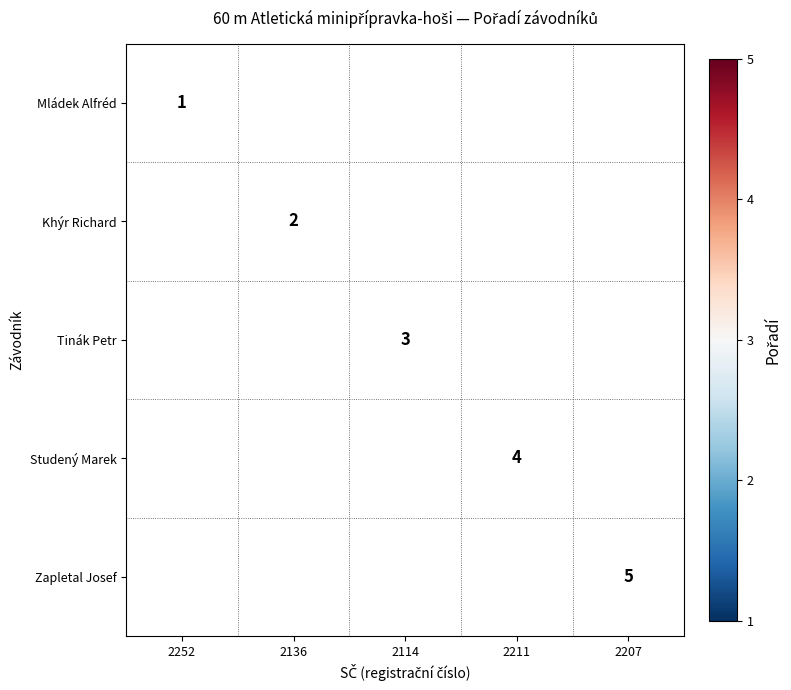

The Khýr Richard series shows 2 at 2136. True or false?

True